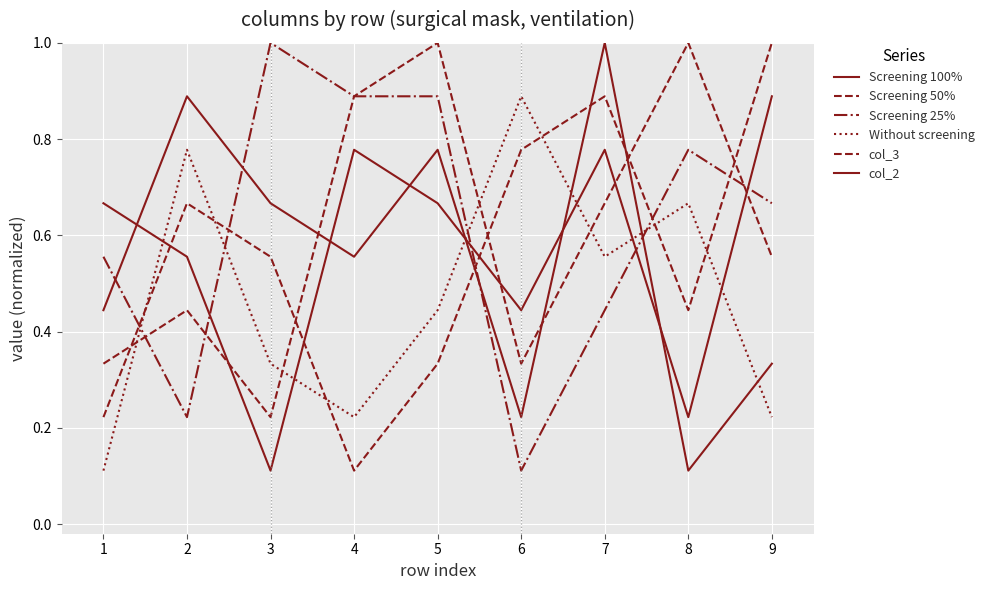

What is the total value across all series at 4?

3.4